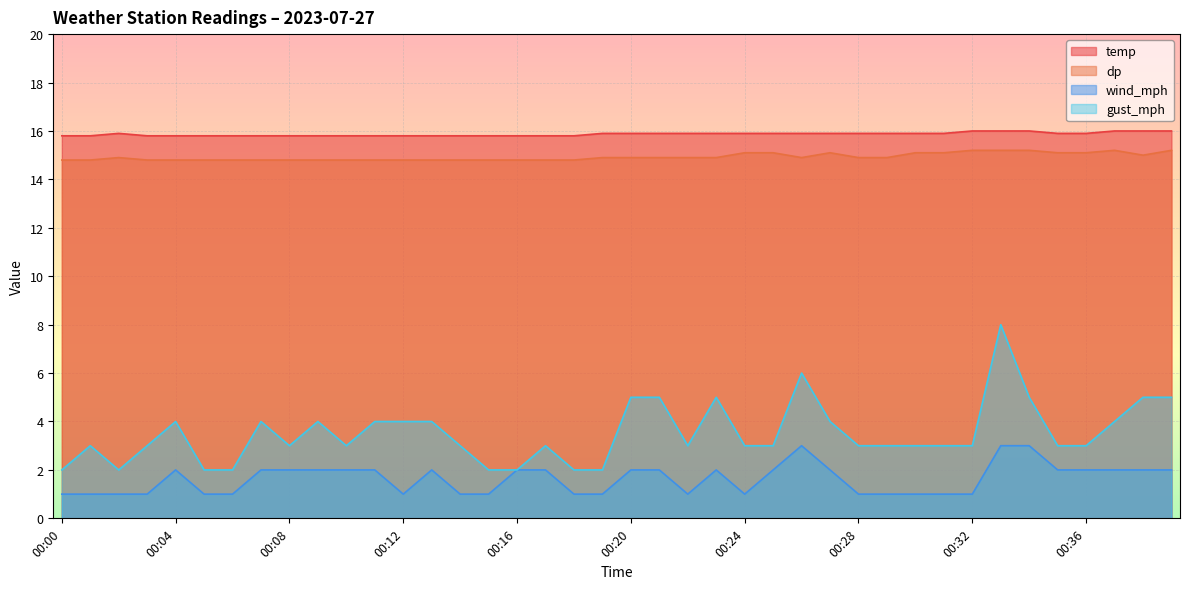

Where is the first local maximum for temp?

00:02